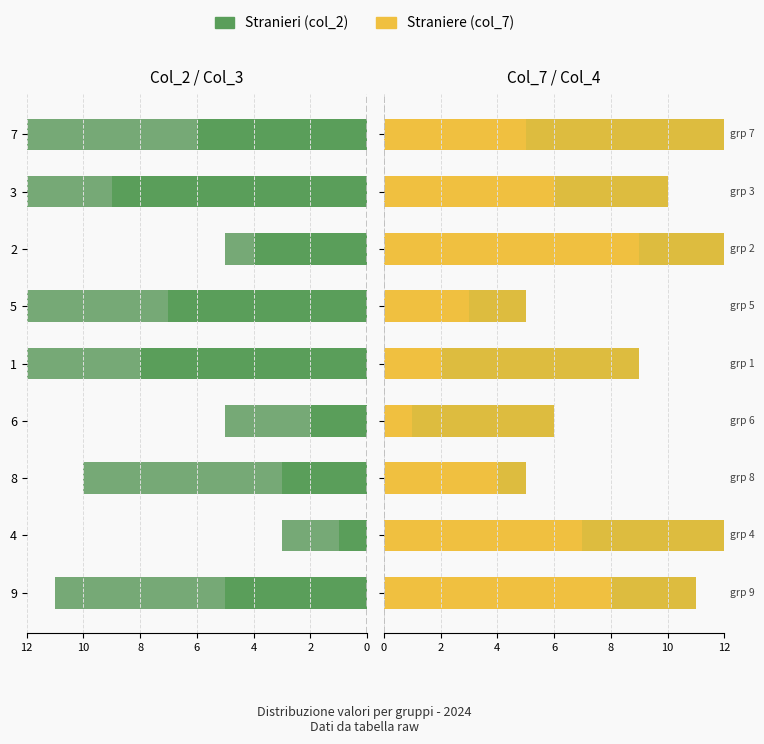

Which has a higher value, 9 or 2?

2